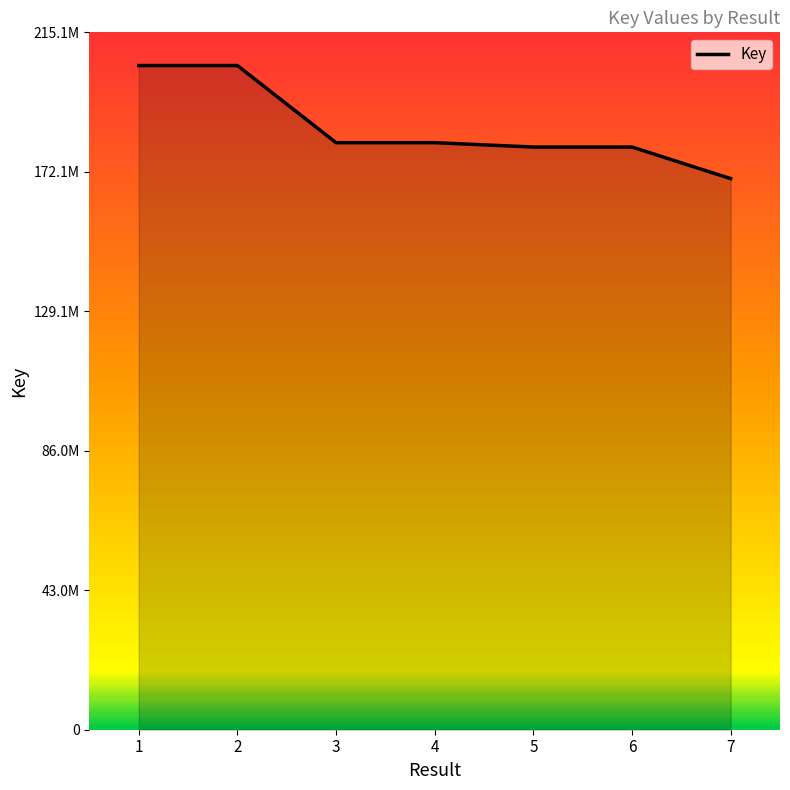

Is this an area chart (filled region under the line)?

Yes